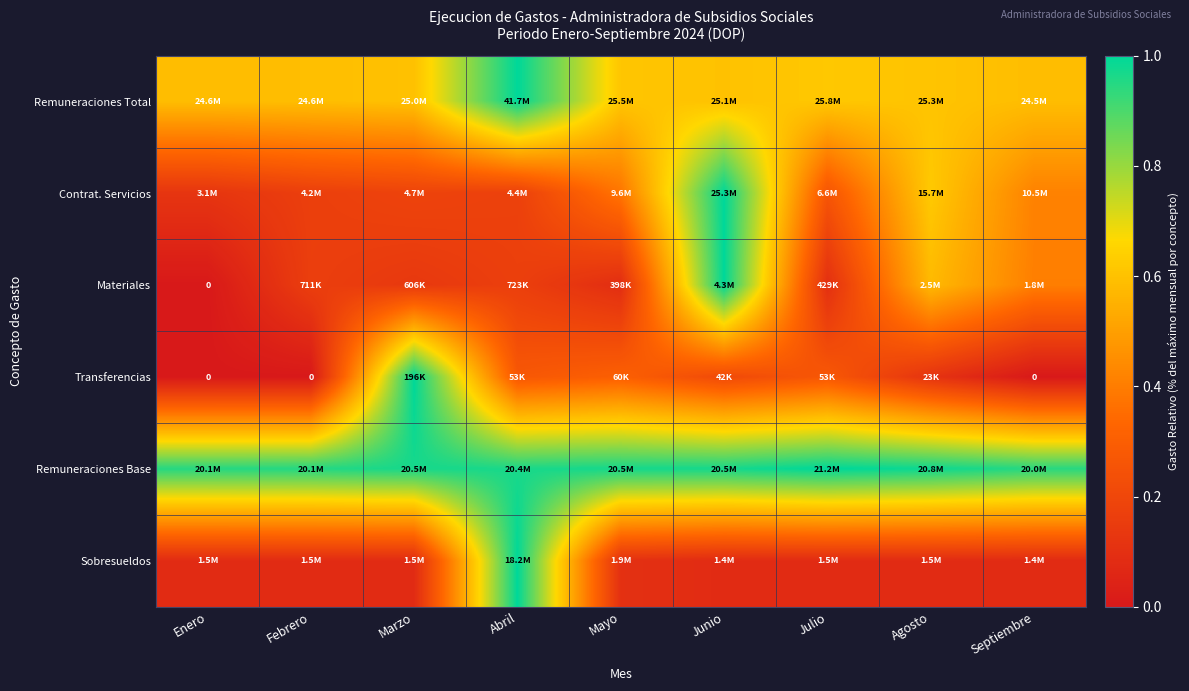

What is the spread (max minus min) of values at Febrero?

1.0